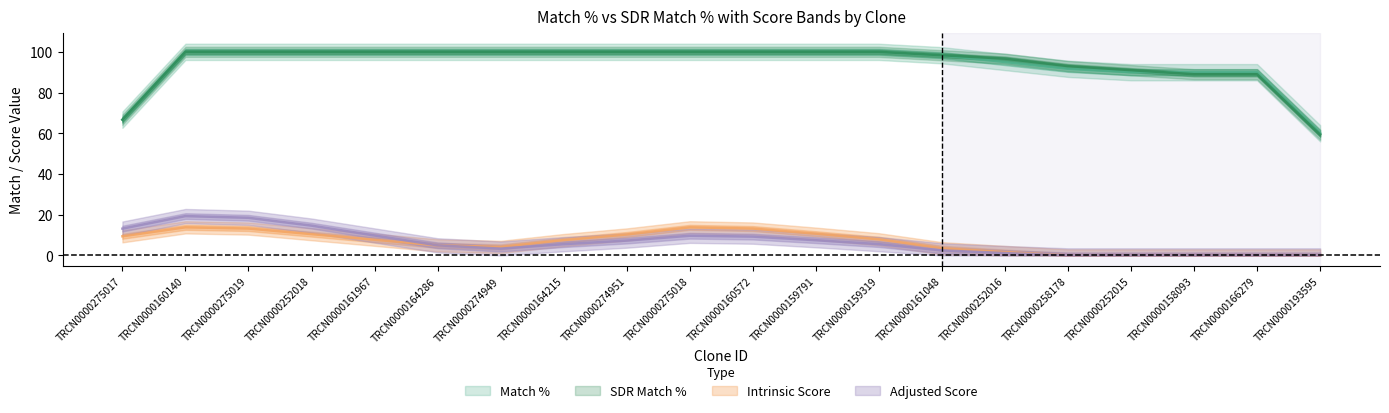

Rank the series at TRCN0000275018 from lowest to highest value.

Adjusted Score, Intrinsic Score, Match %, SDR Match %